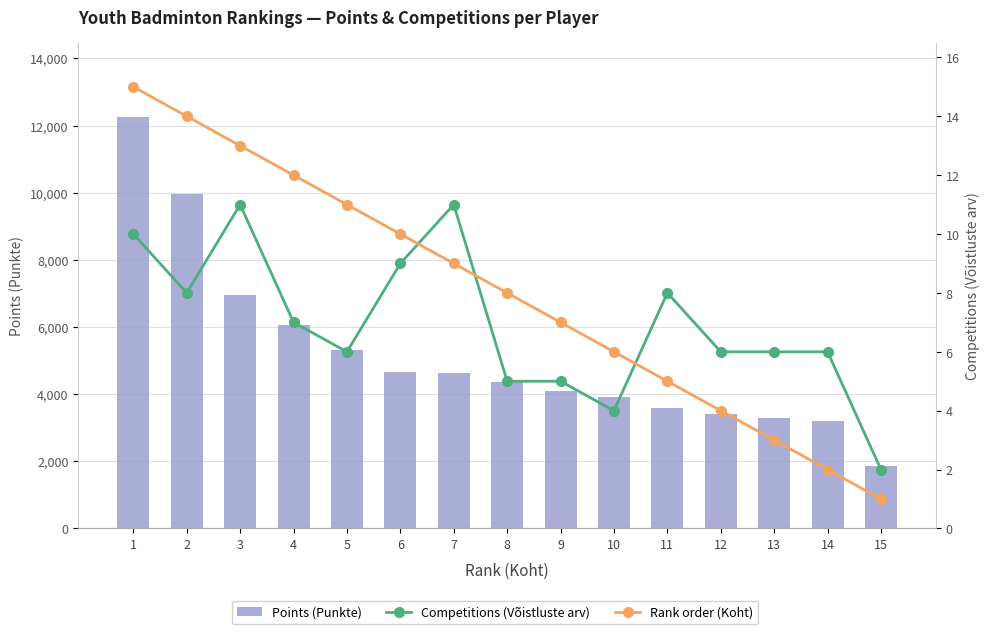

What is the value of the Points (Punkte) bar at the 7th from the left?

4630